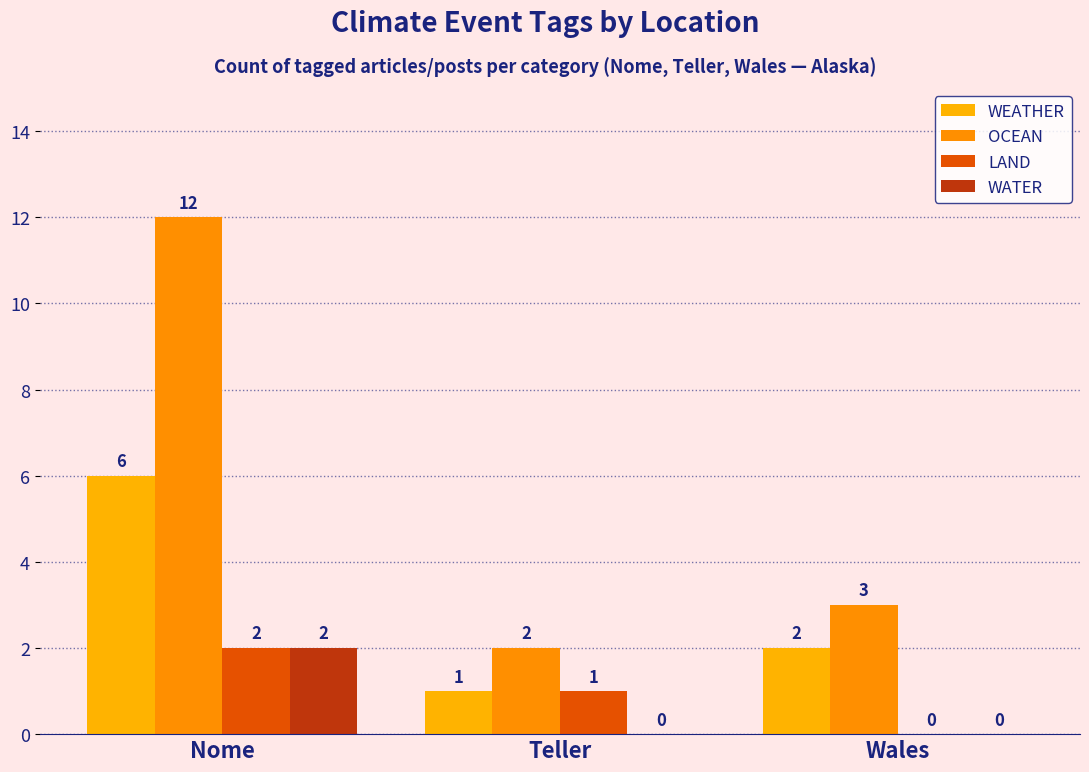

What is the greatest value displayed?

12